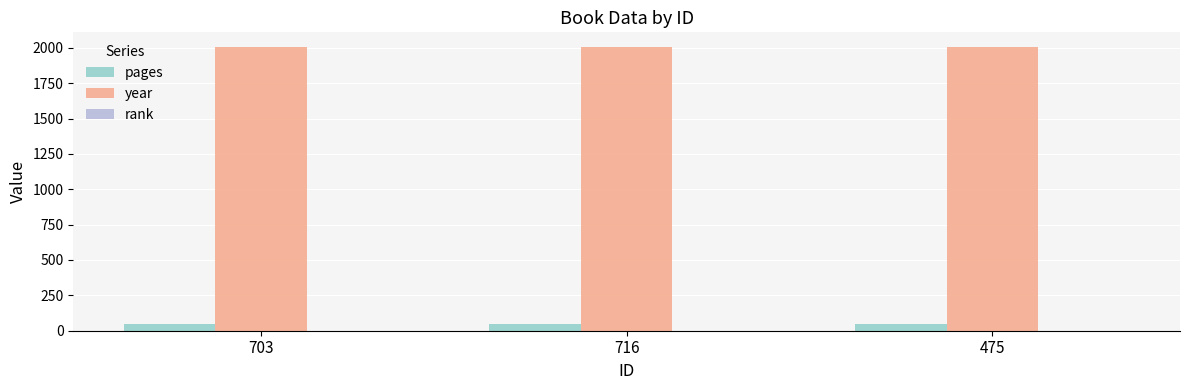

The value of year at 475 is 3232. True or false?

False